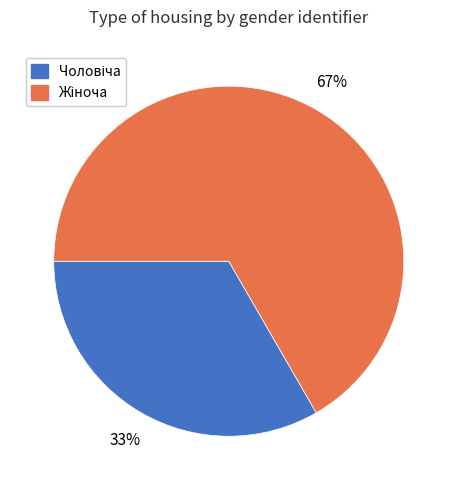

To the nearest percent, what is the average slice percentage?

50%